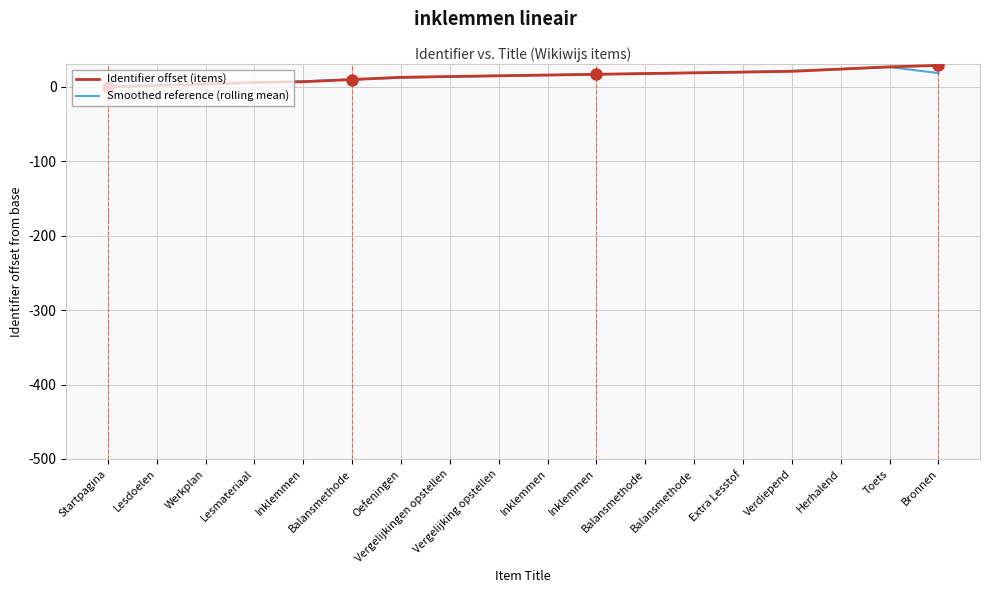

What is the sum of all Smoothed reference (rolling mean) values?

252.3